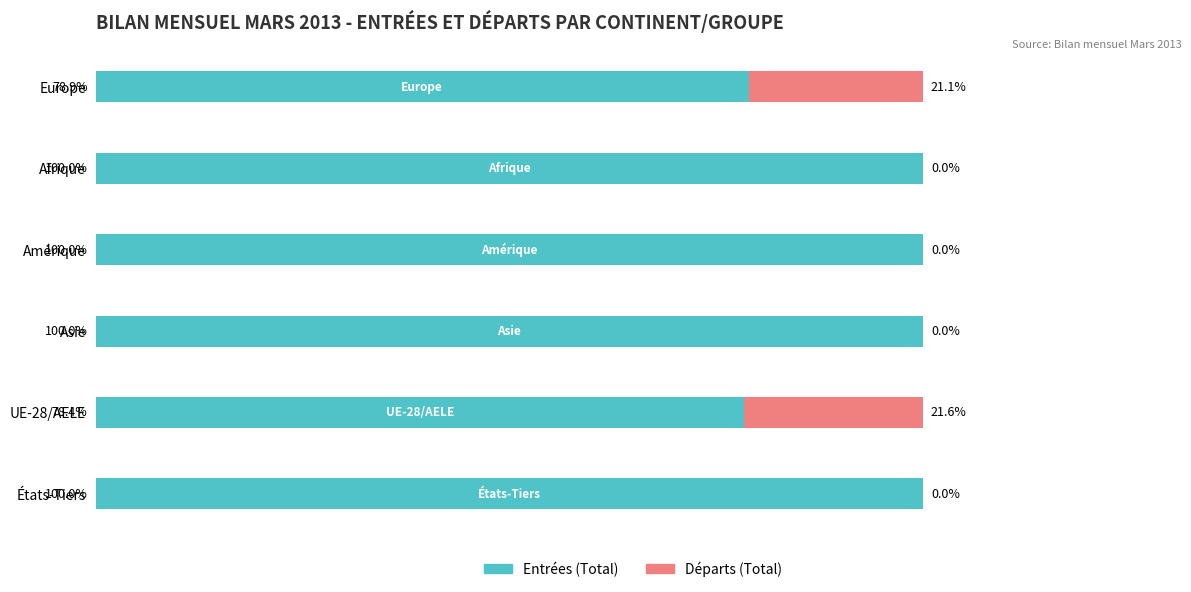

What is the difference between the maximum and minimum values in the Entrées (Total) series?

21.6